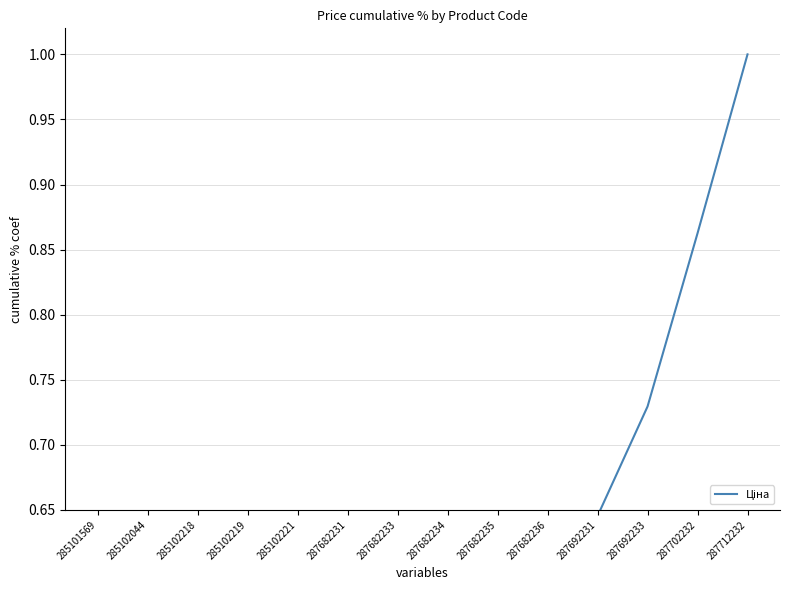

What is the difference between the values at 287692233 and 287702232?

0.1